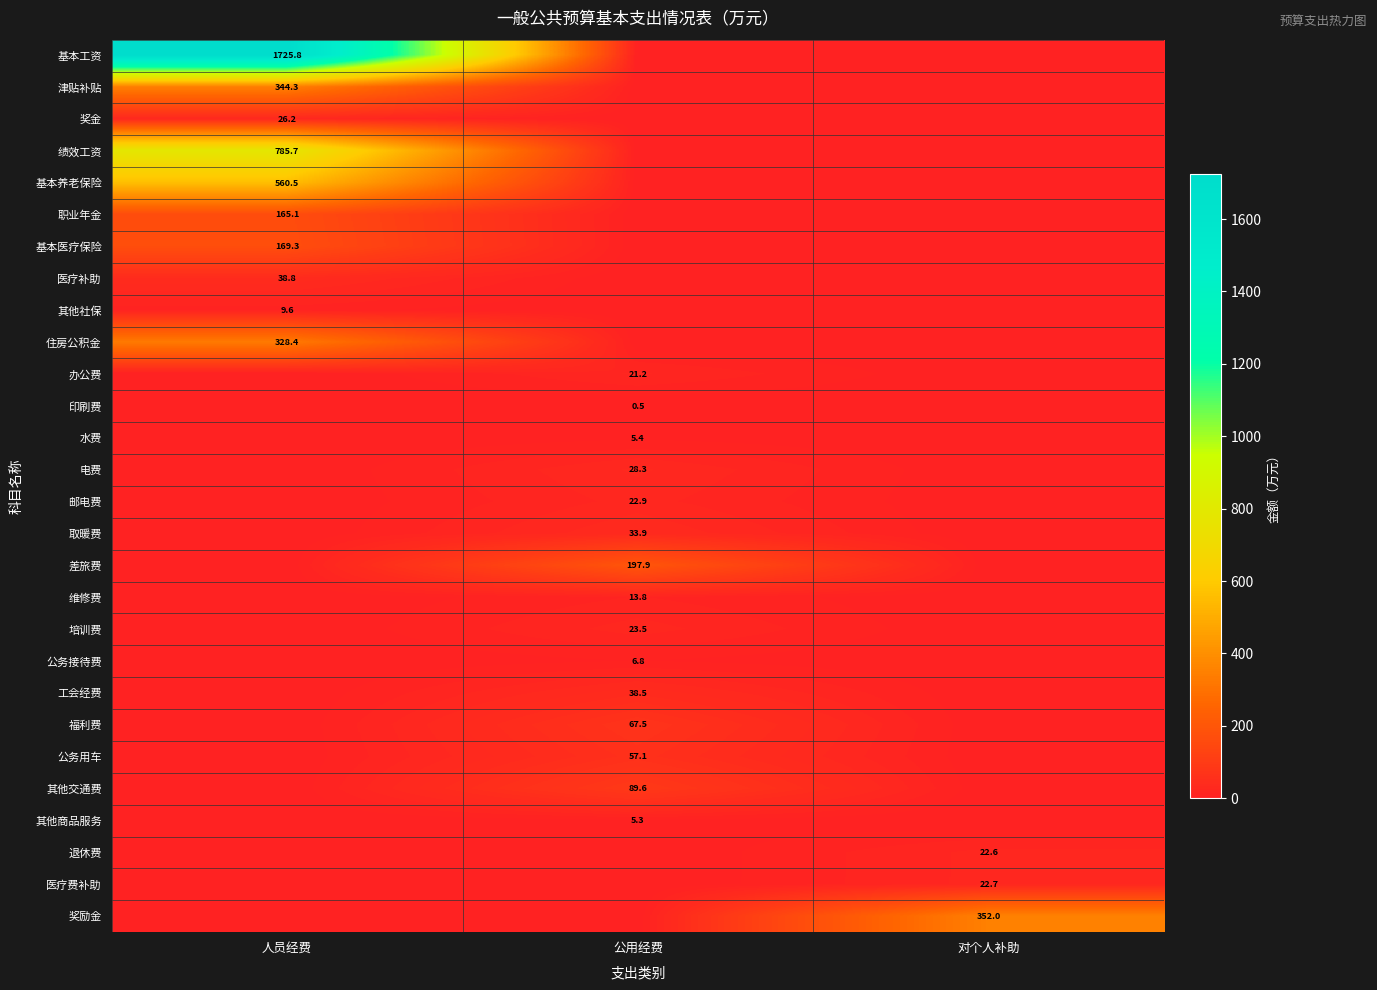

The 基本养老保险 series shows 560.5 at 人员经费. True or false?

True